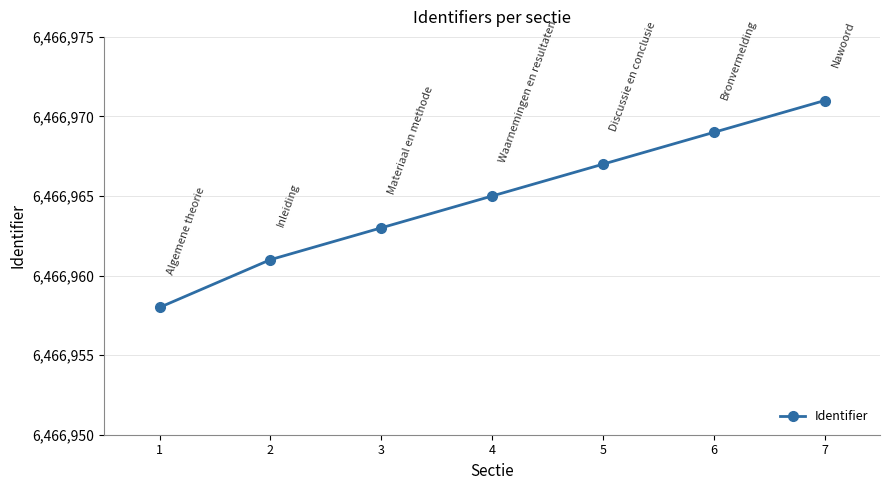

Reading right to left, what are all the values shown in this chart?

6466971	6466969	6466967	6466965	6466963	6466961	6466958